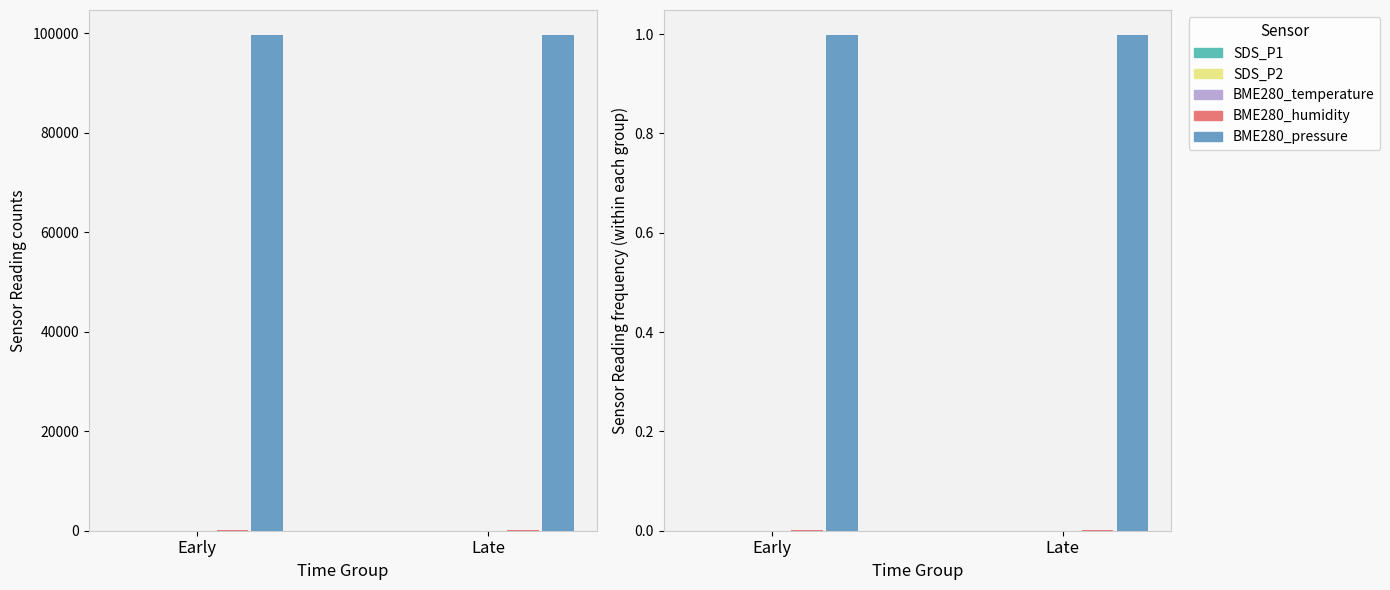

Is the value of SDS_P1 at Early greater than the value of BME280_temperature at Late?

Yes